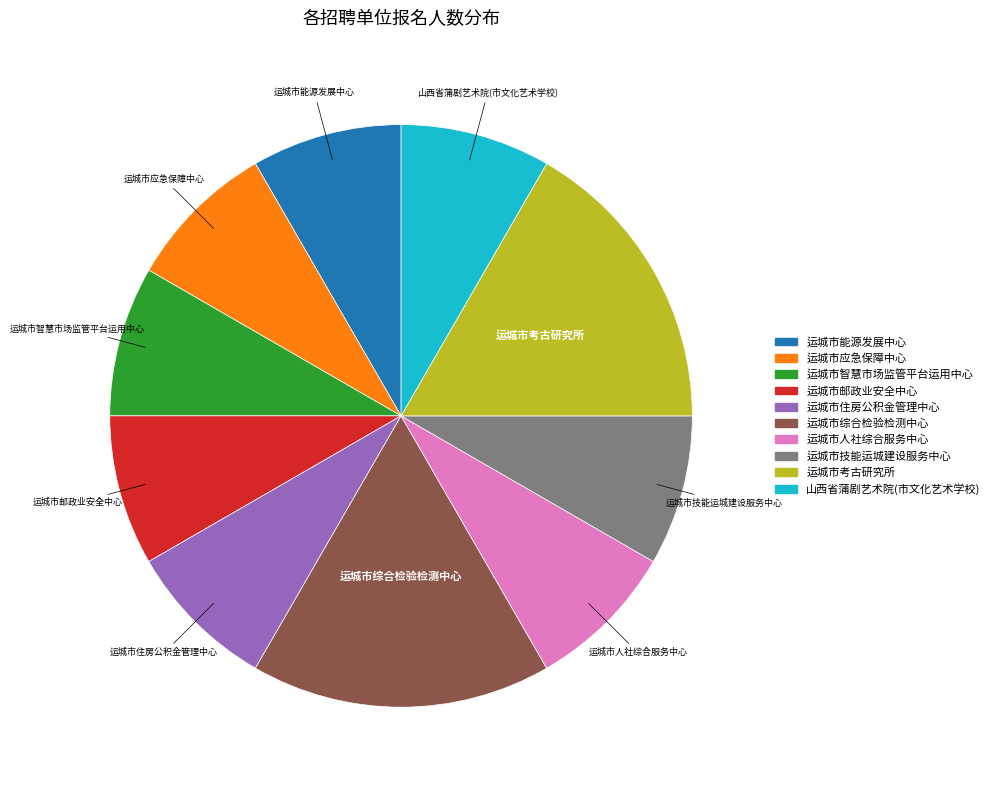

True or false: 山西省蒲剧艺术院(市文化艺术学校) accounts for 14% of the total.

False